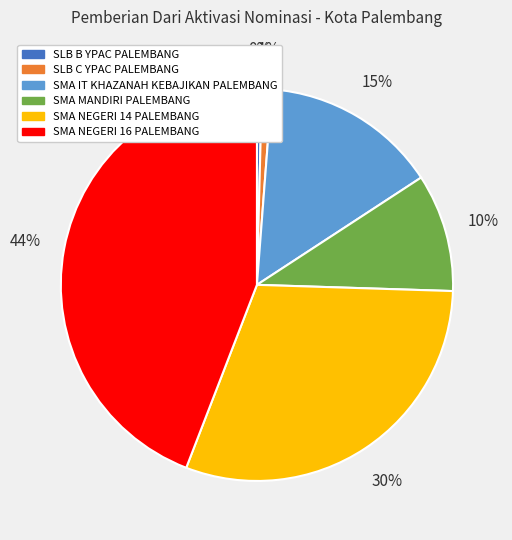

To the nearest percent, what is the average slice percentage?

17%